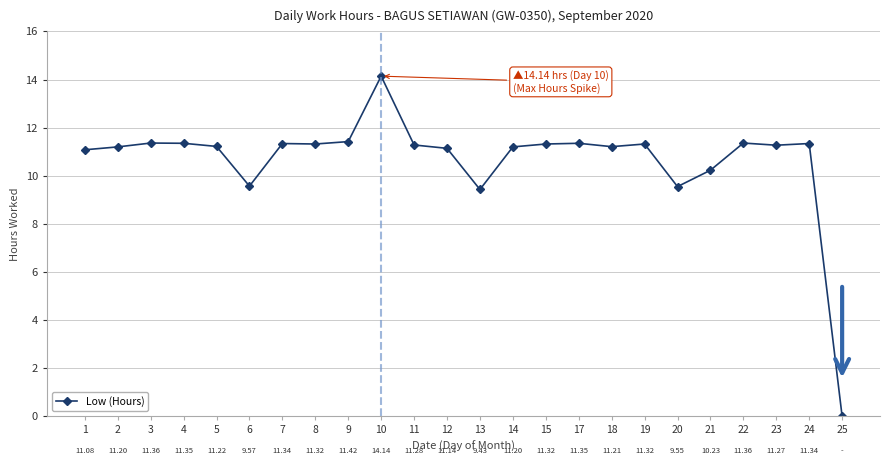

True or false: the data shows 11.3 at 19.

True